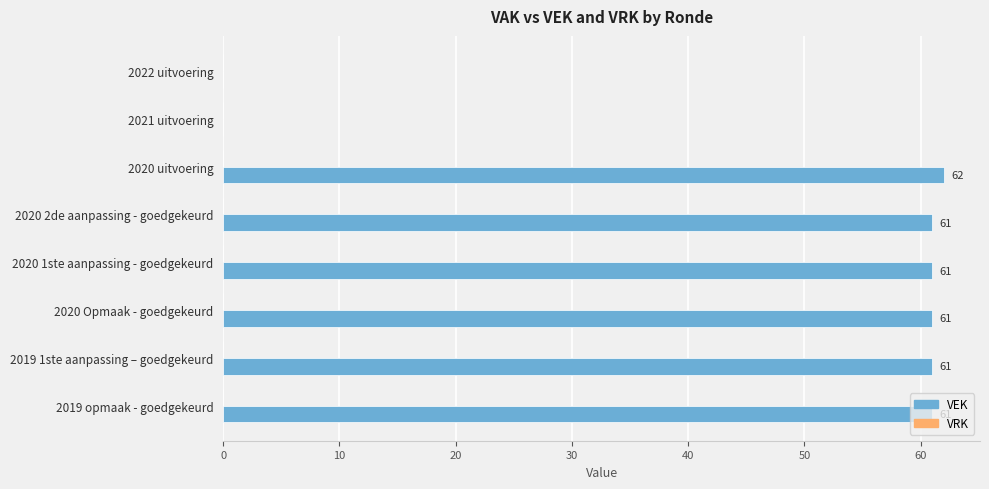

What is the sum of all values?

367